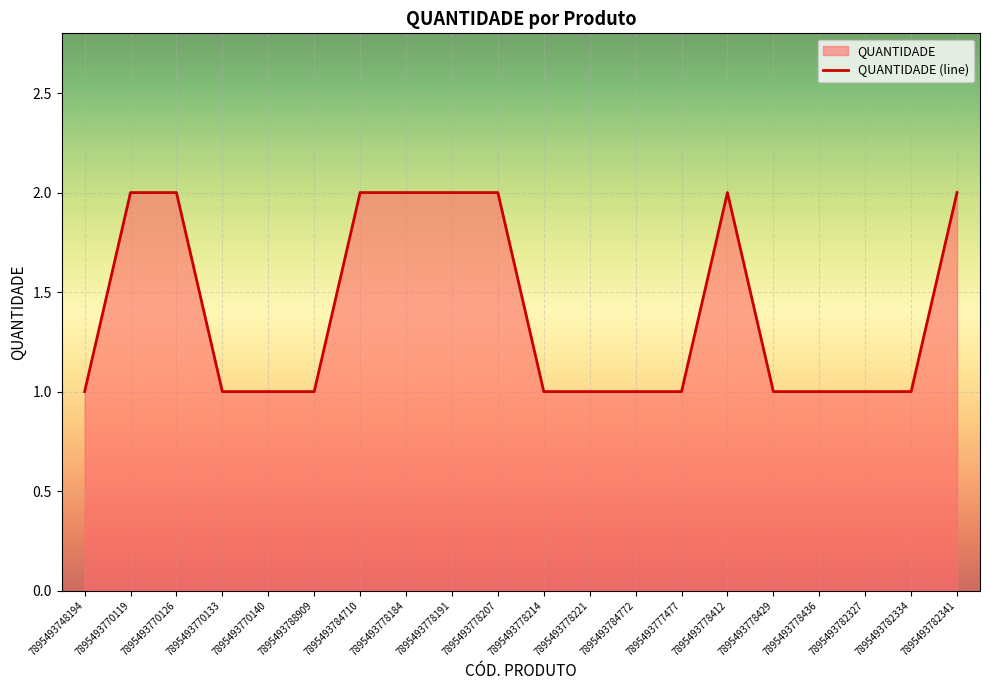

Which has a higher value, 7895493784710 or 7895493782334?

7895493784710